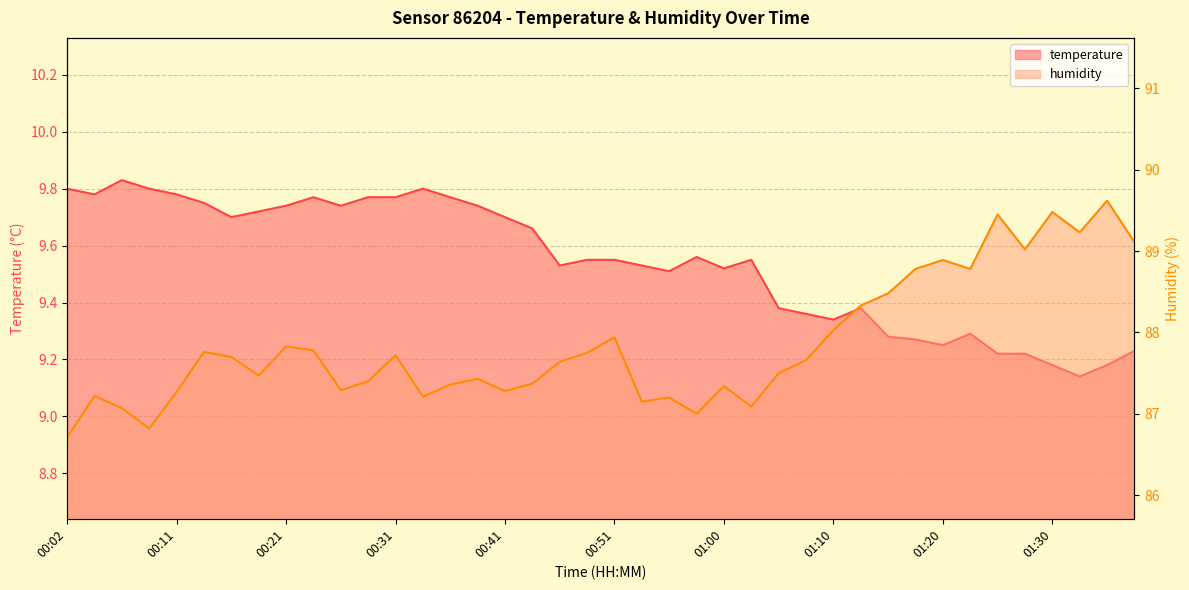

What is the spread (max minus min) of values at 01:03?

77.5